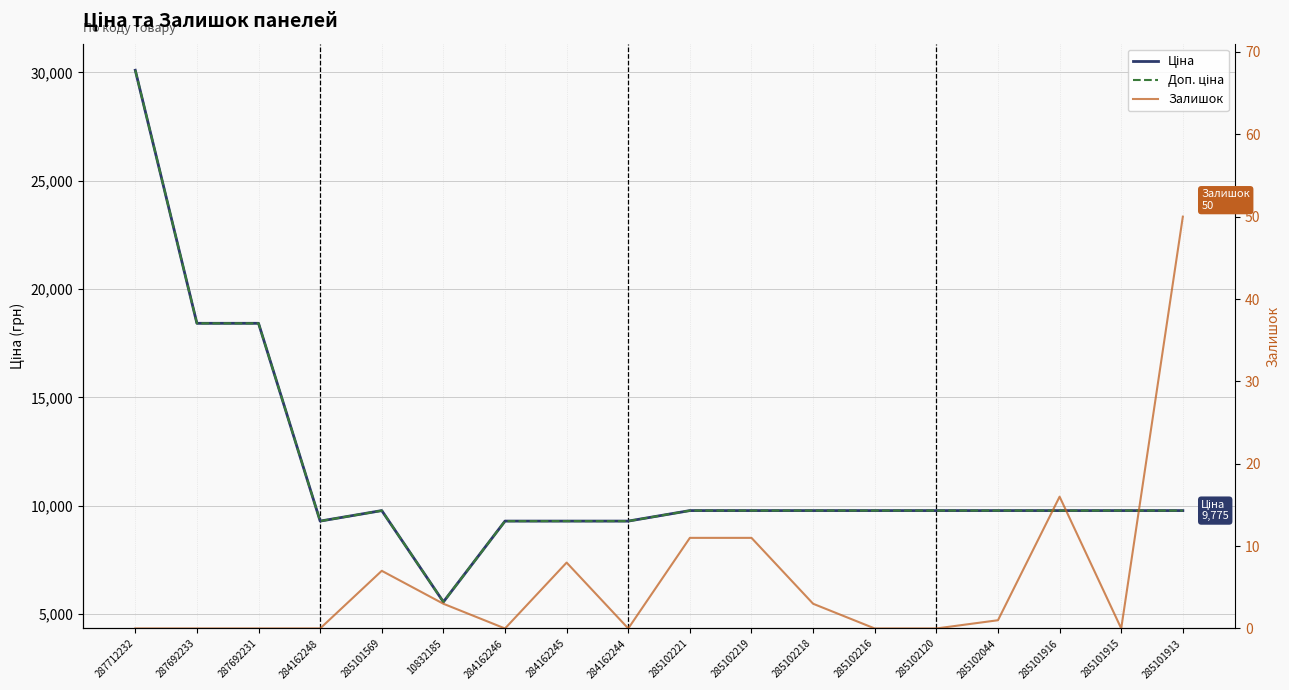

Is it true that Ціна equals 18420.9 at 287692233?

True